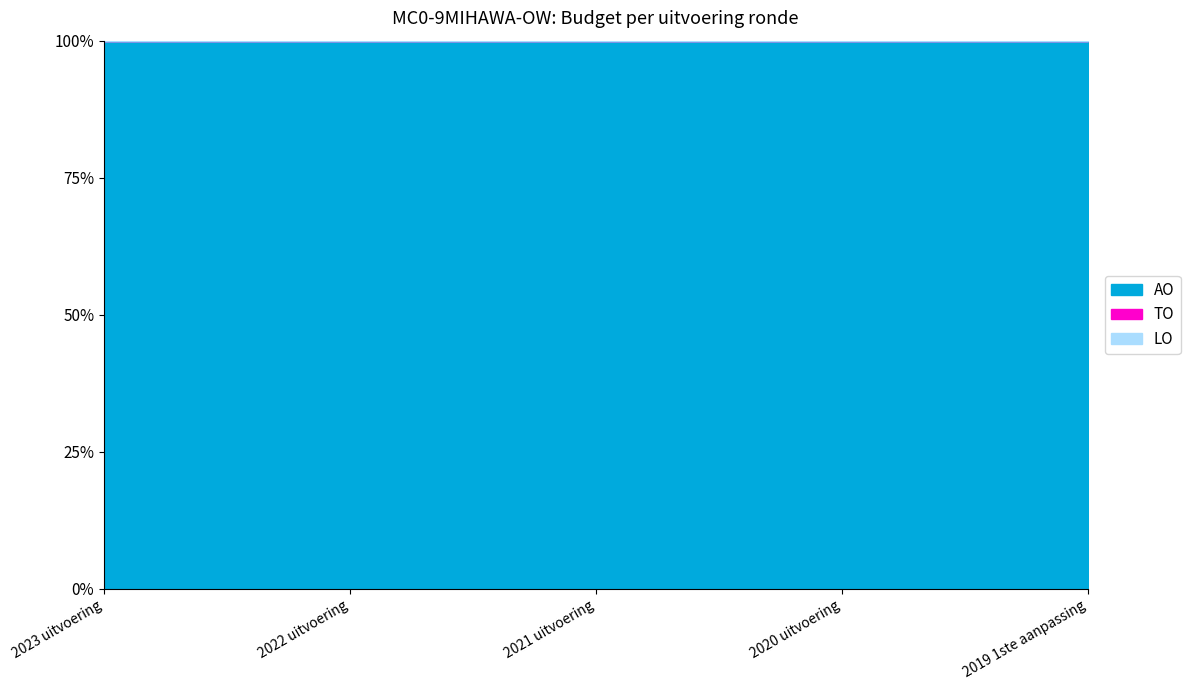

What is the greatest value displayed?

19104